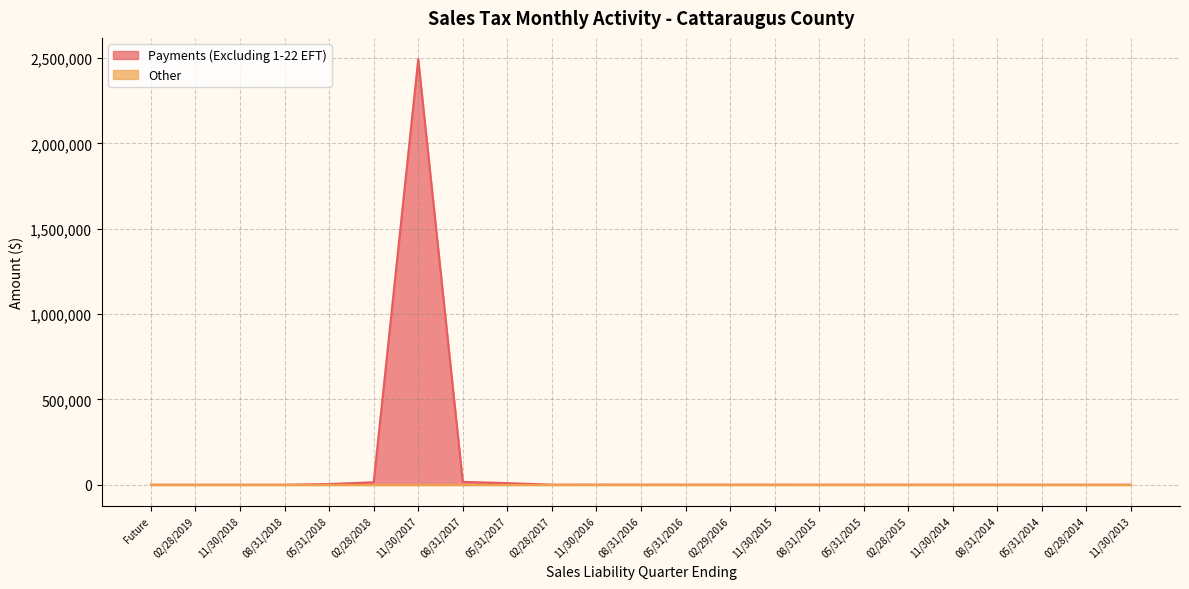

Reading left to right, transcribe all the data shown in this chart.

0.0	0.0	0.0	0.0	3761.5	14298.8	2493804.0	16735.8	9216.9	435.5	477.2	358.4	308.0	306.5	292.4	125.1	144.6	144.3	192.9	182.4	7.5	4.3	157.5